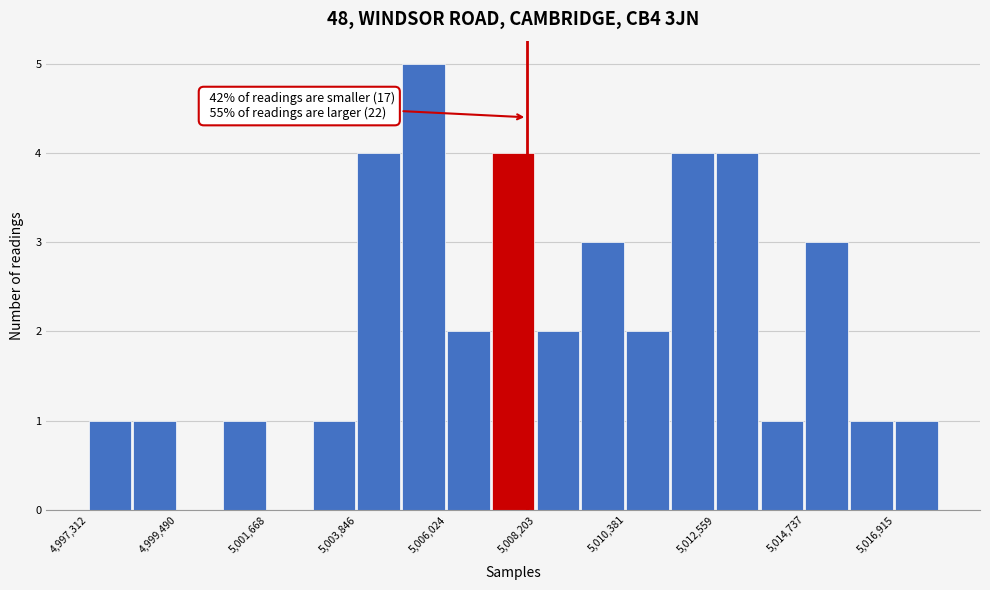

Read against the x-axis, roughly where is the centre of the tallest bar?

5005500